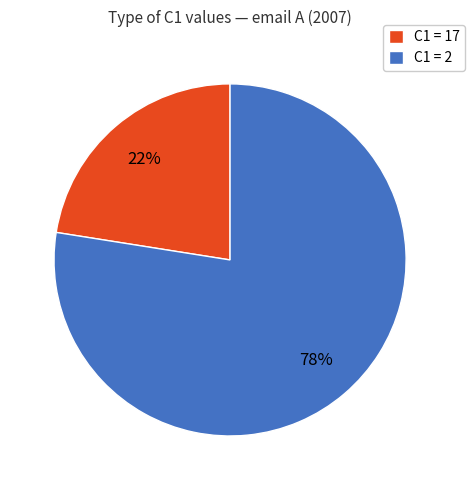

Is there a majority slice in this chart?

Yes